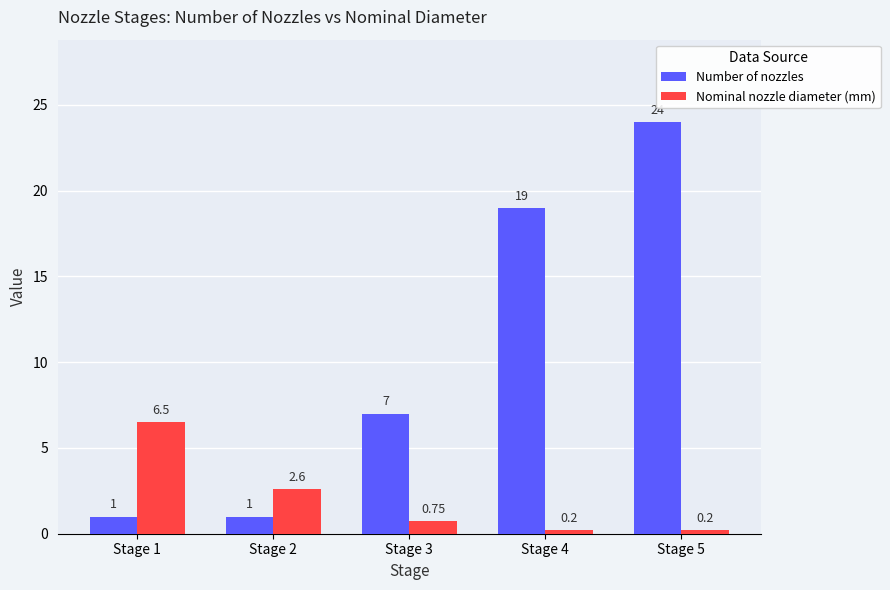

The Number of nozzles series shows 12.0 at Stage 5. True or false?

False